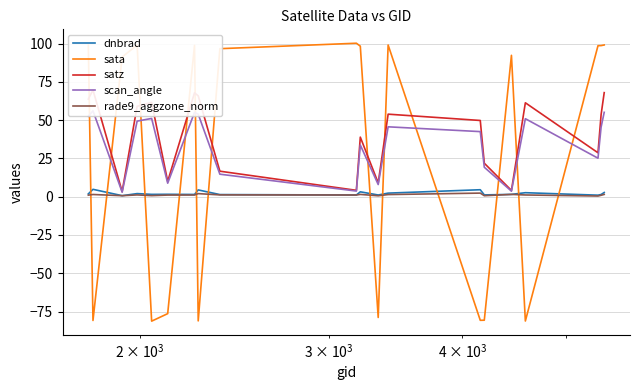

How many intersections are there between sata and dnbrad?

12